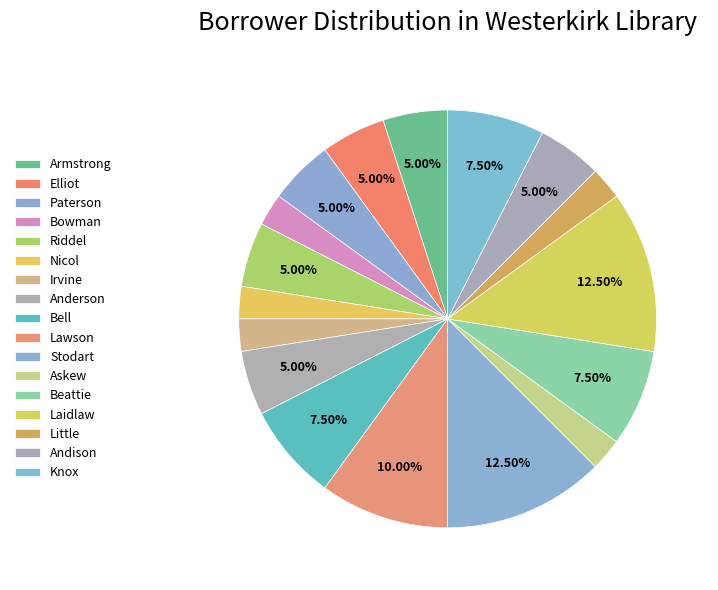

Combined, what portion of the pie is Nicol and Little?

5.0%